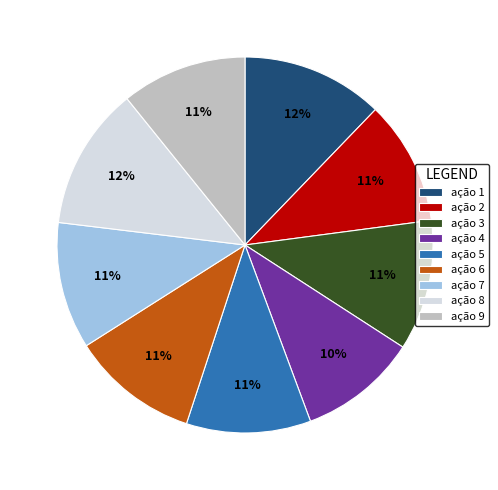

The ação 6 slice represents 11% of the pie. True or false?

True